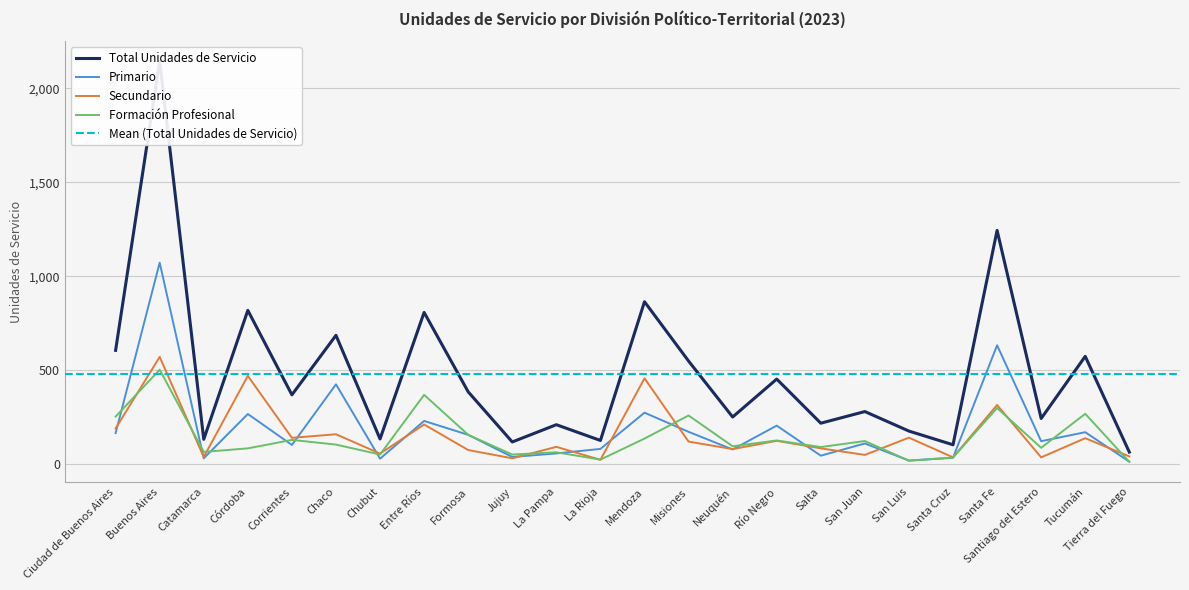

Between which two adjacent categories do Formación Profesional and Primario first intersect?

Ciudad de Buenos Aires and Buenos Aires